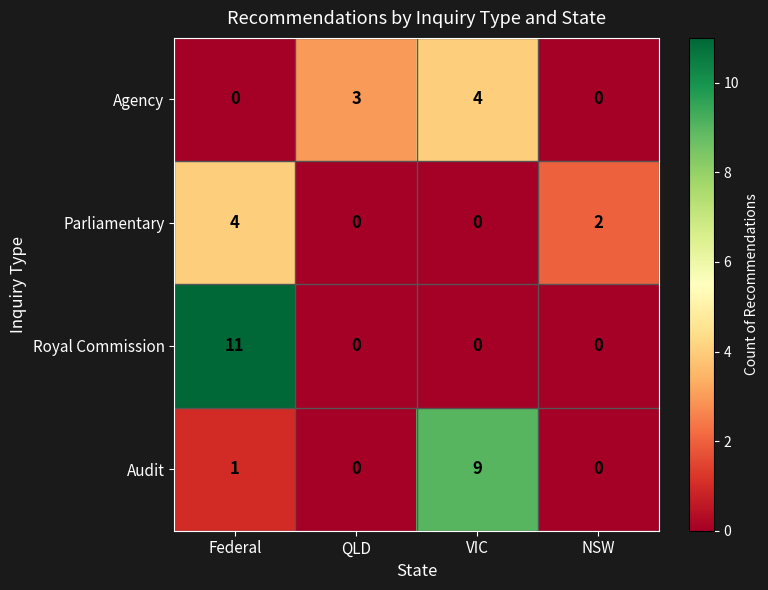

What is the average value of the Royal Commission series?

3